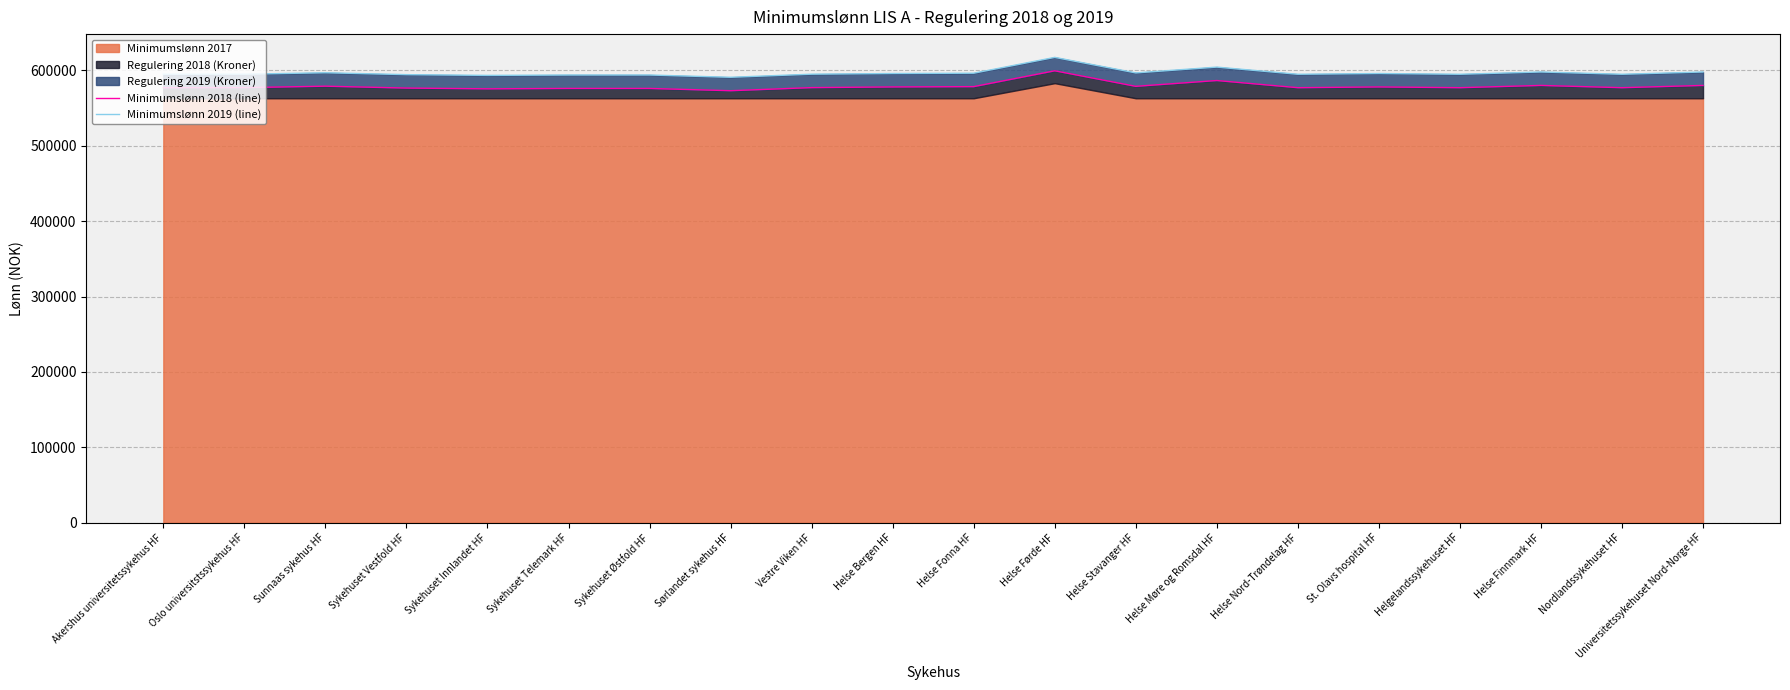

At which label does Minimumslønn 2019 (line) first exceed 594900?

Sunnaas sykehus HF